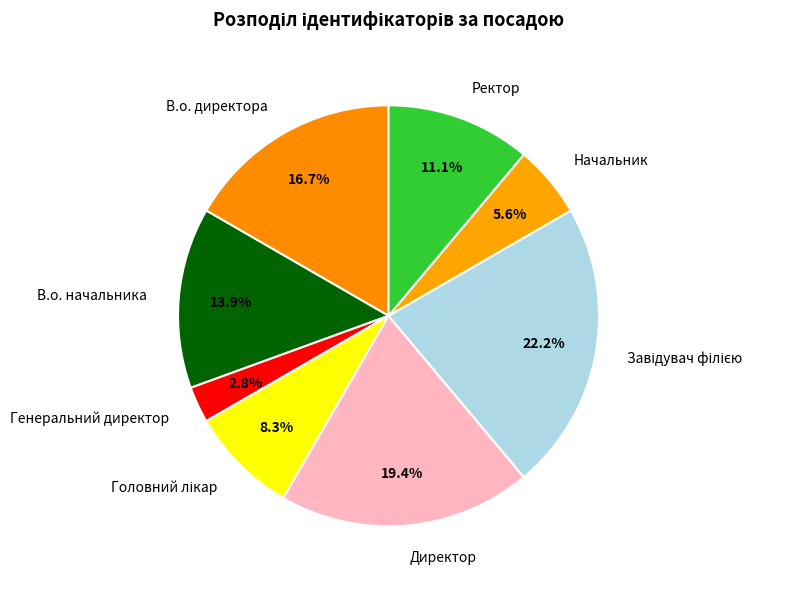

Is there any slice that represents more than half of the pie?

No